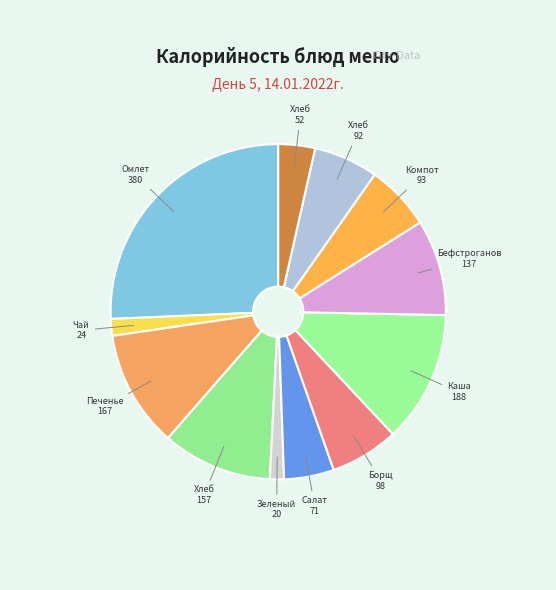

How many slices are in this pie chart?

12